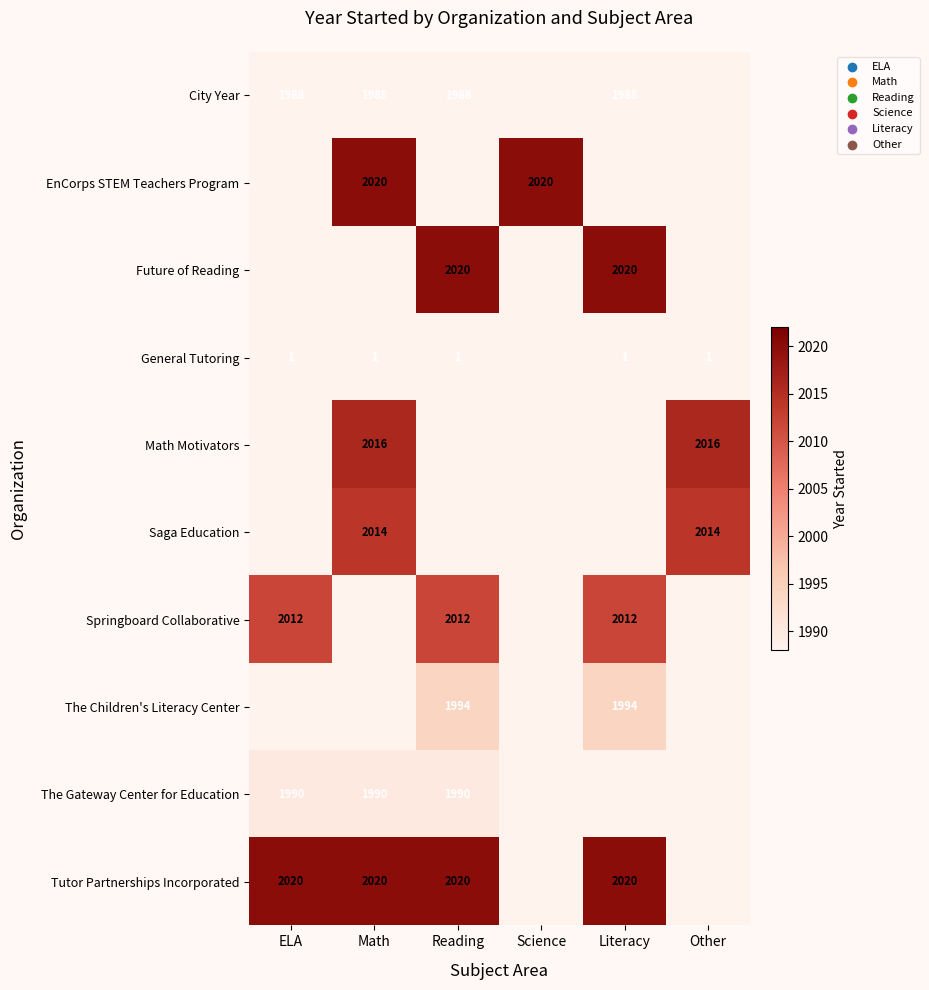

The value of Springboard Collaborative at ELA is 3241. True or false?

False